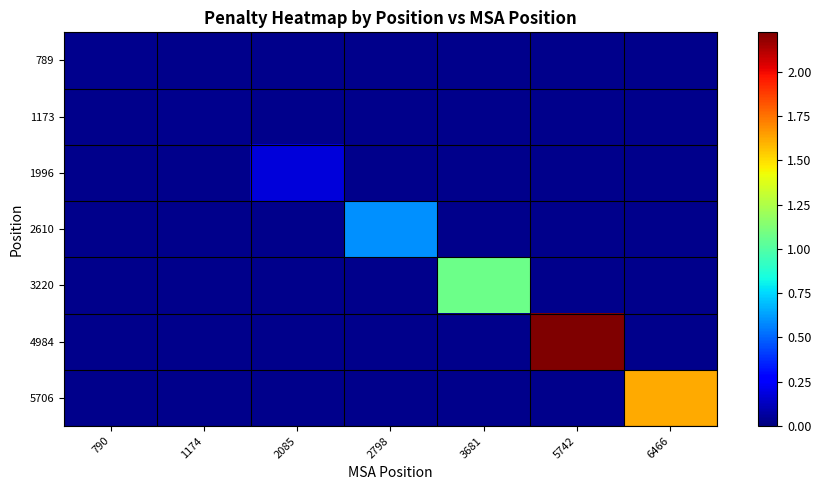

How many data points does each series have?

7